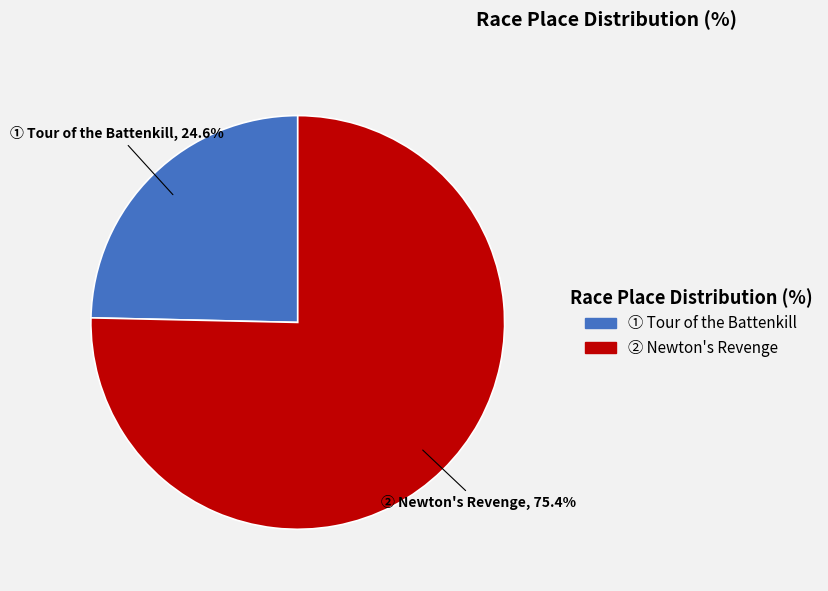

Does any single category account for the majority?

Yes